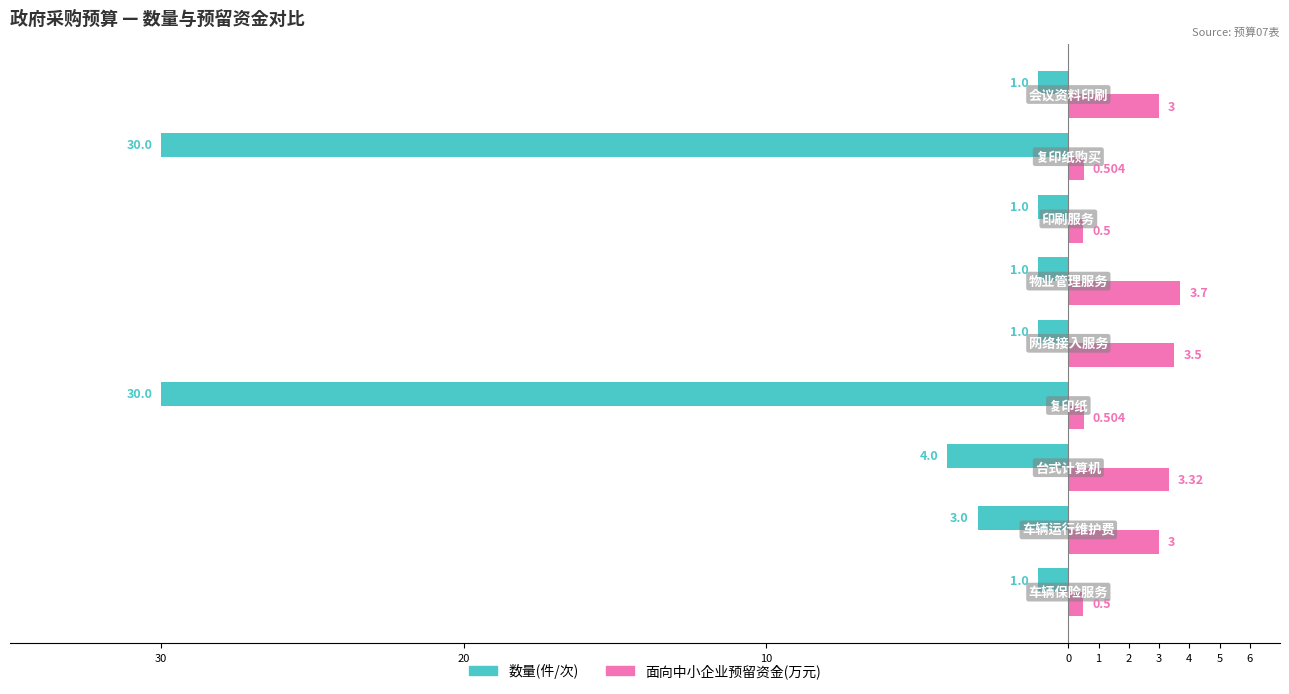

What are all the series names shown in the legend?

数量(件/次), 面向中小企业预留资金(万元)